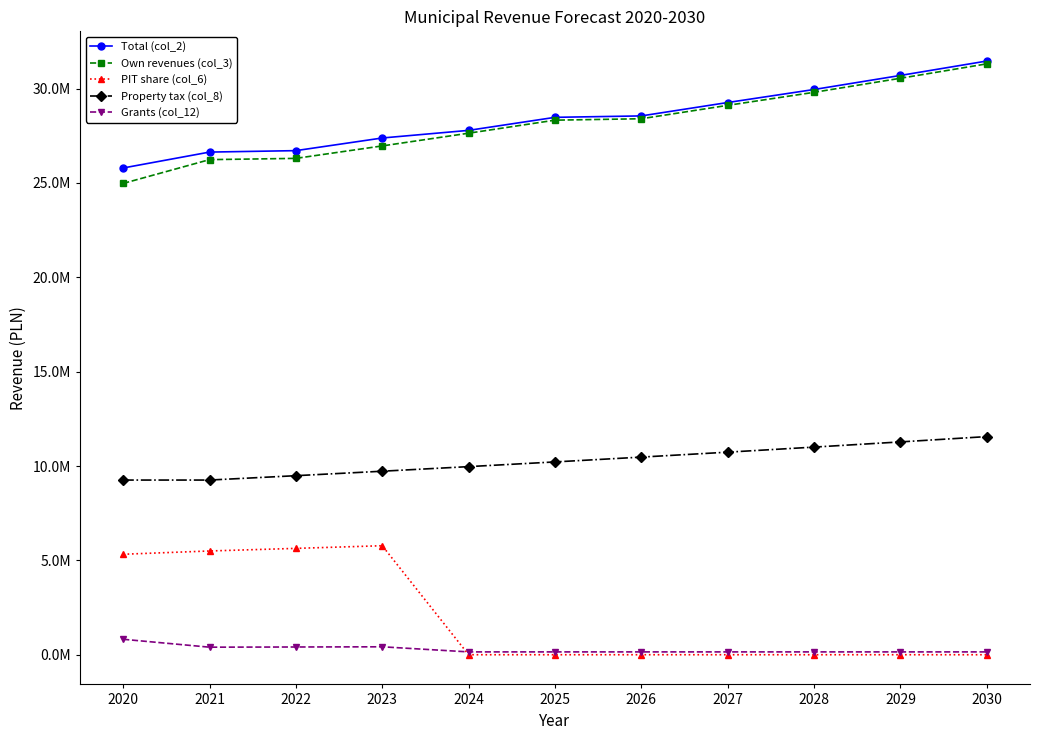

Which series has the widest spread of values?

Own revenues (col_3)